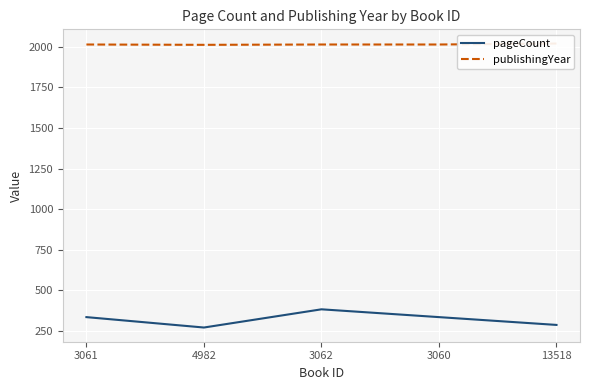

Read the publishingYear value at 4982.

2011